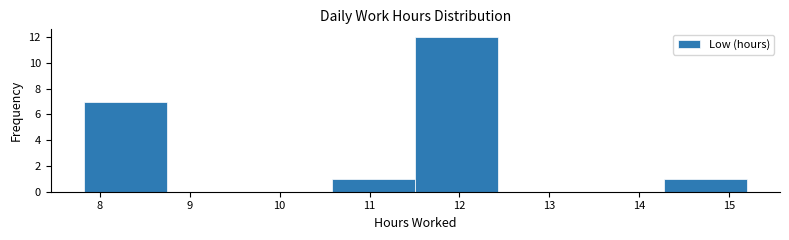

How tall is the bar that spans 7.8 to 8.7 on the x-axis? Neither the bar edges nor the heights are printed on the chart, so give them approximately, as read against the axes.

7